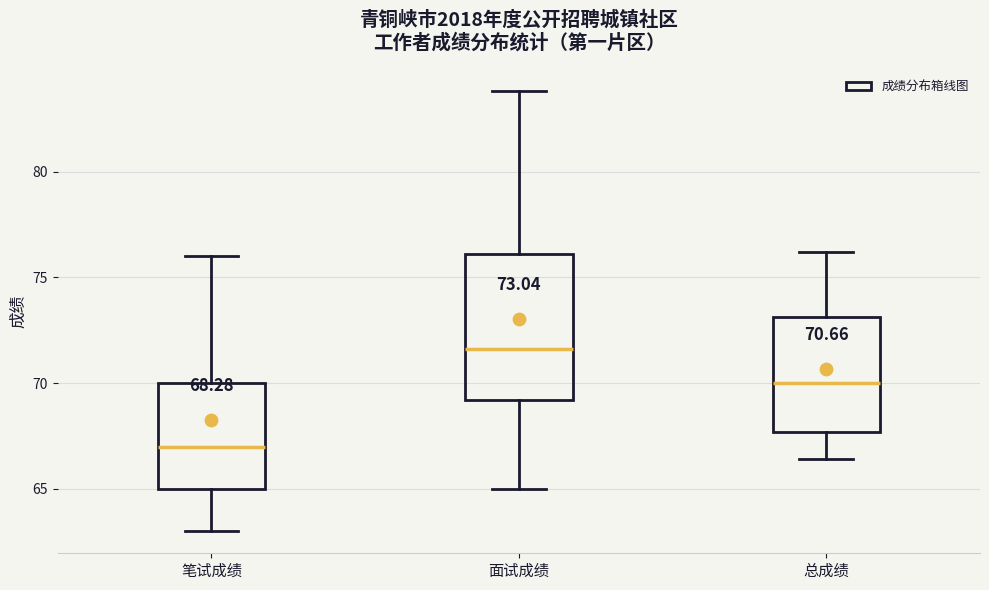

Comparing the boxes themselves (not the whiskers), which one is the tallest?

面试成绩